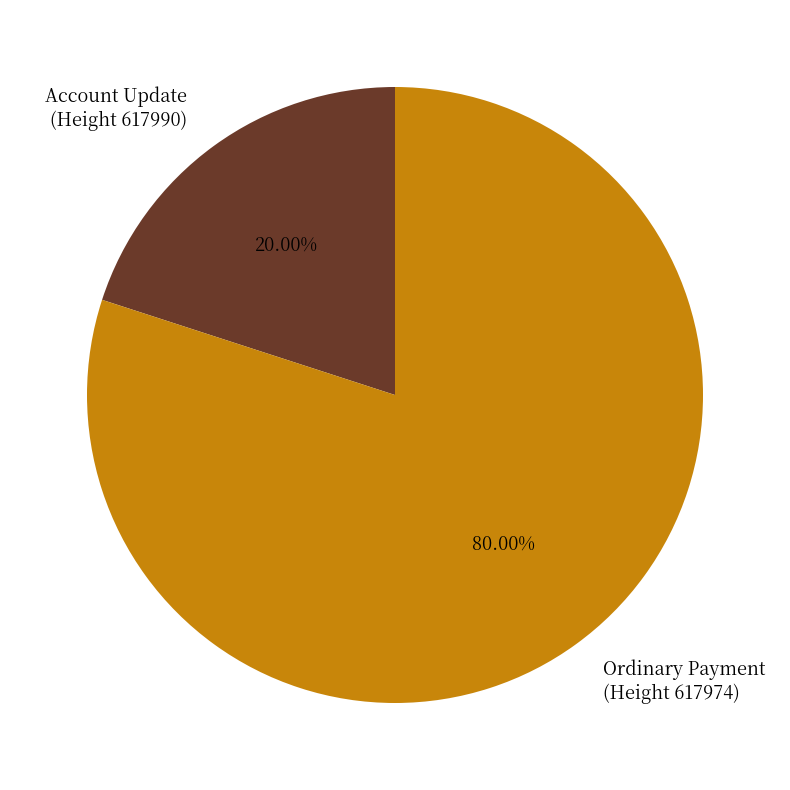

How many slices are in this pie chart?

2